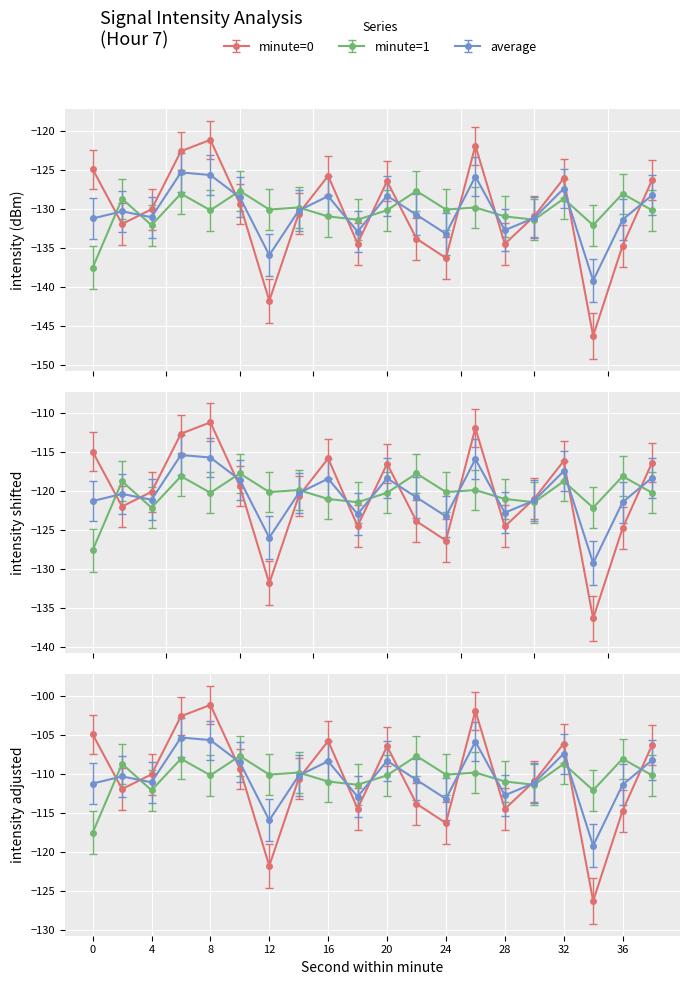

At which category does the chart reach its peak across all series?

8